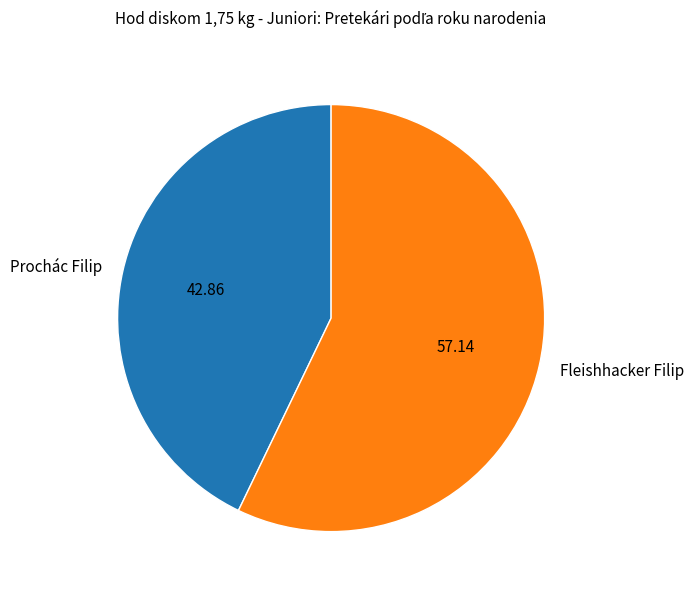

Which category accounts for the majority?

Fleishhacker Filip